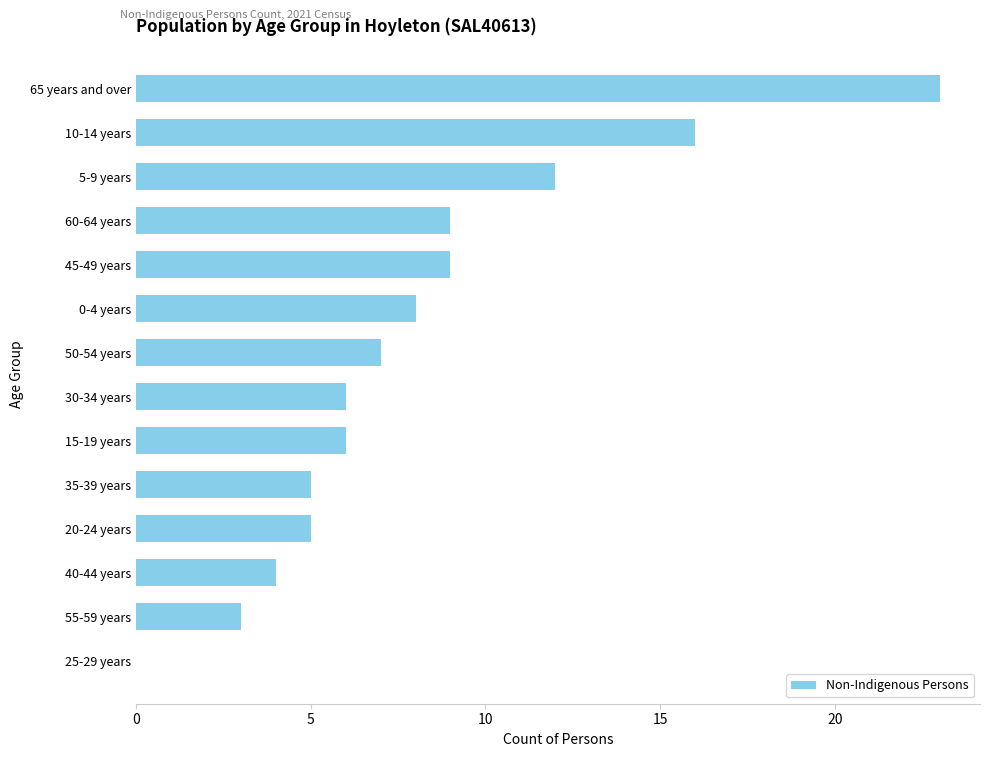

What is the sum of the values at 35-39 years and 20-24 years?

10